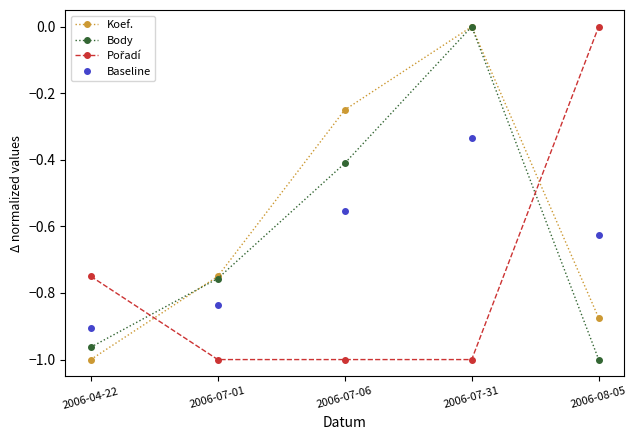

What is the spread (max minus min) of values at 2006-08-05?

1.0